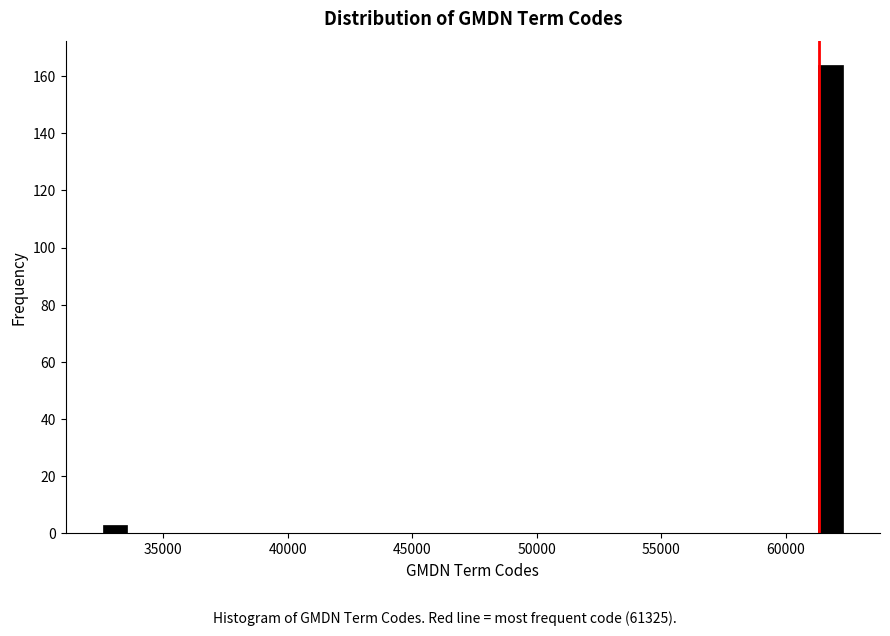

Around what value on the x-axis is the tallest bar? Give the approximate position of its centre, as read against the axis.

62000